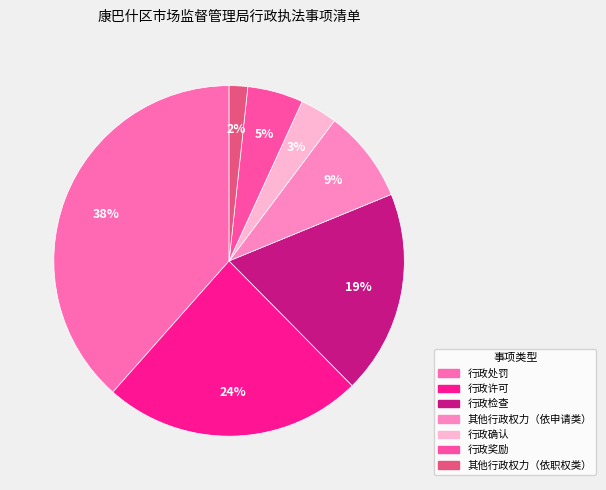

To the nearest percent, what portion does 其他行政权力（依申请类） represent?

9%